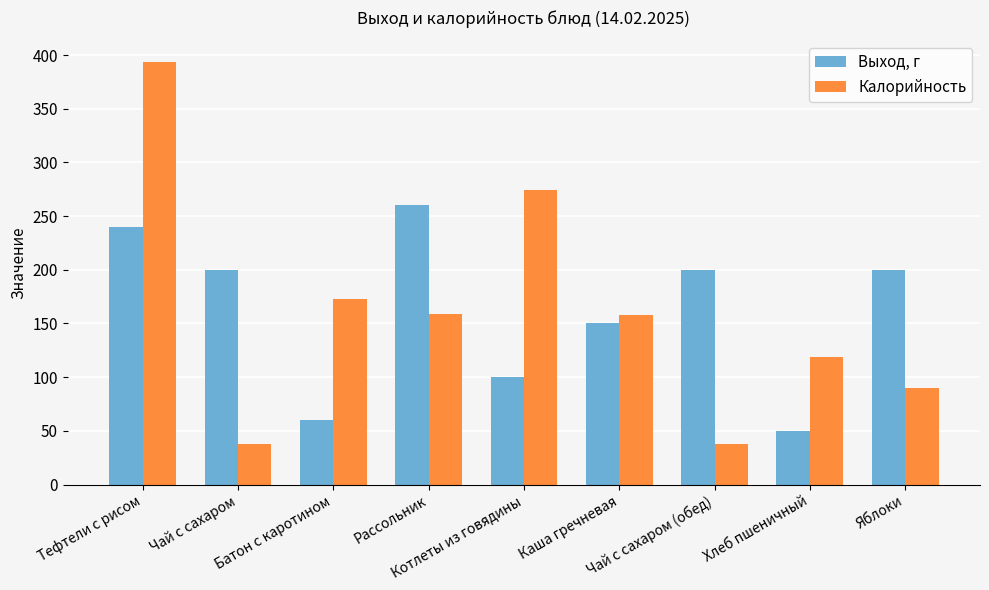

At which label is Выход, г closest to 155?

Каша гречневая